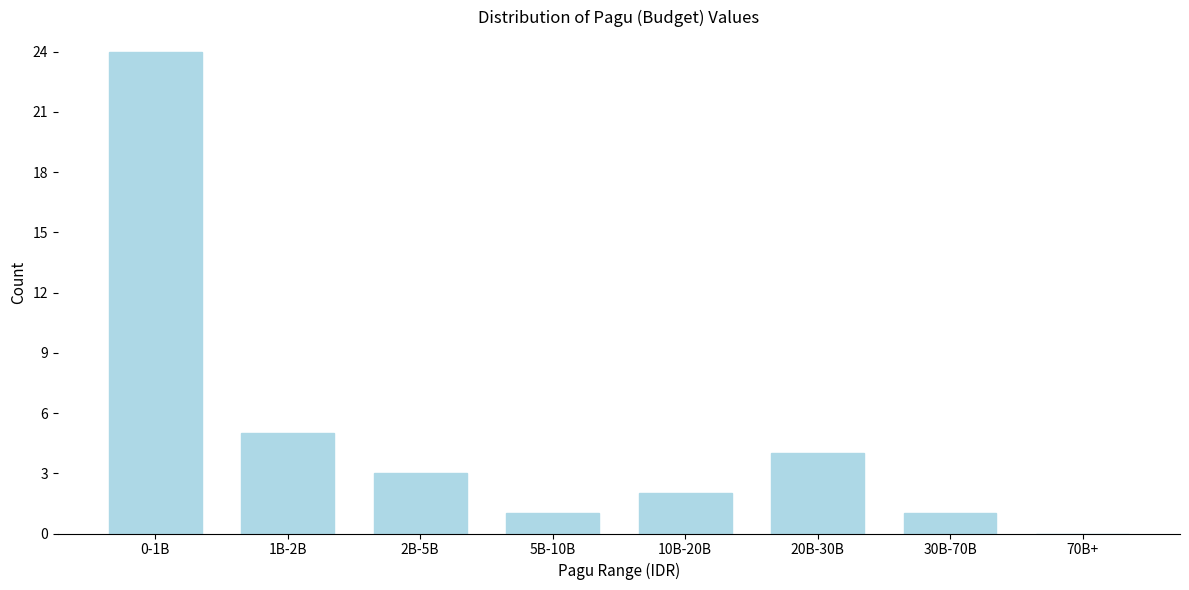

Reading left to right, extract all data points from this chart.

0-1B=24	1B-2B=5	2B-5B=3	5B-10B=1	10B-20B=2	20B-30B=4	30B-70B=1	70B+=0